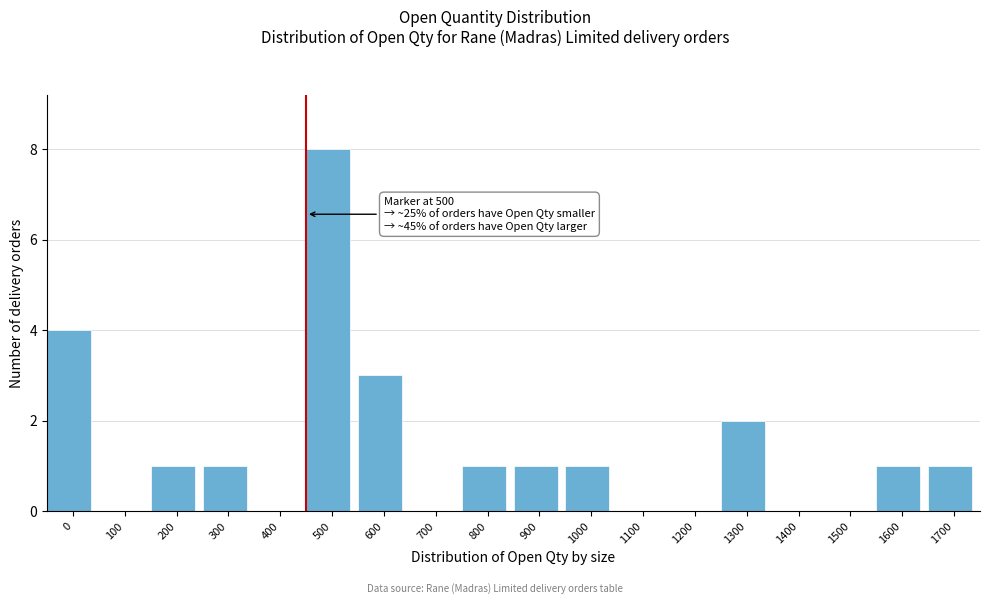

Reading left to right, transcribe all the data shown in this chart.

0=4	100=0	200=1	300=1	400=0	500=8	600=3	700=0	800=1	900=1	1000=1	1100=0	1200=0	1300=2	1400=0	1500=0	1600=1	1700=1